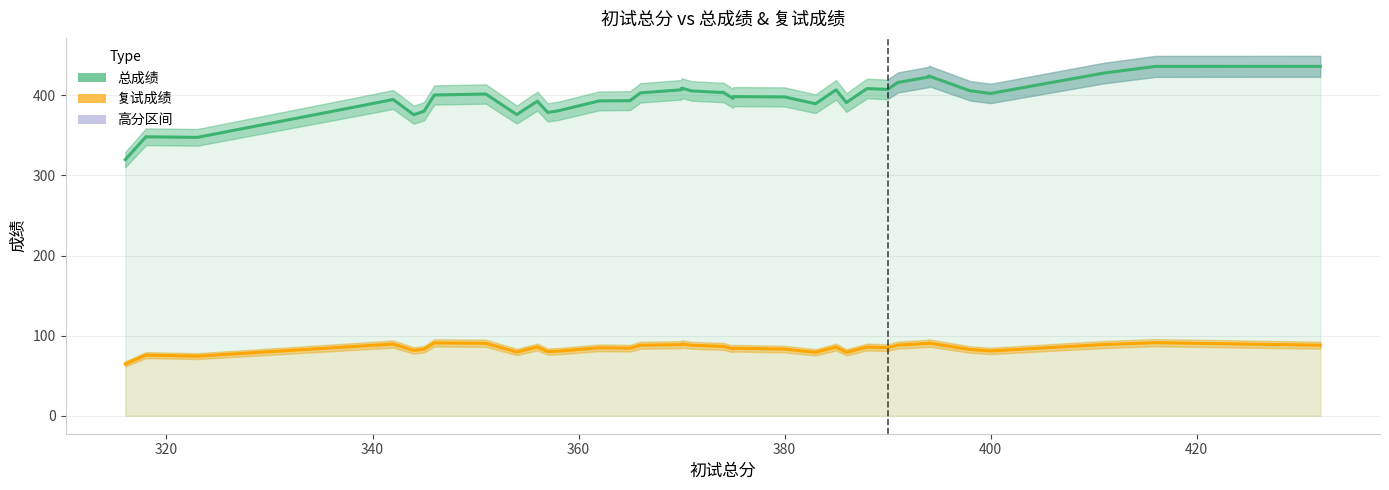

What is the spread (max minus min) of values at 320?

272.5